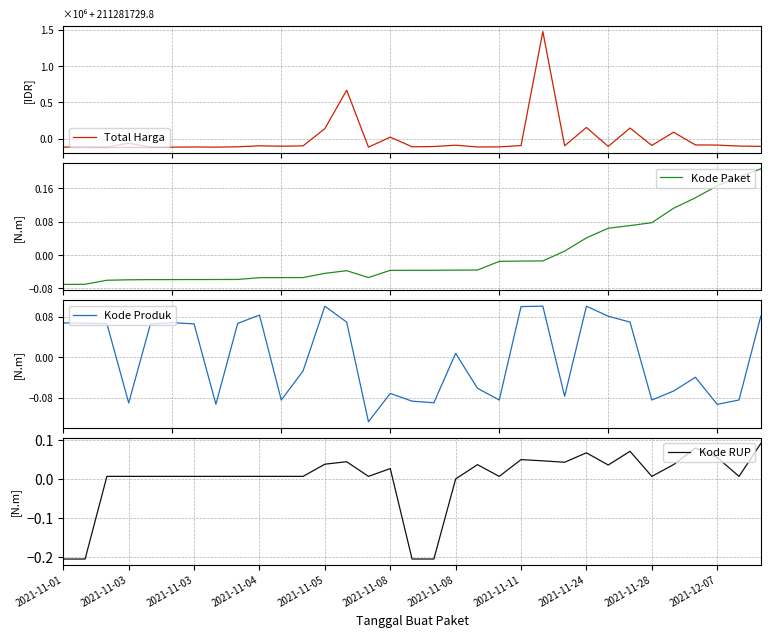

Is the value of Kode Produk at 2021-11-08 greater than the value of Total Harga at 2021-11-11?

Yes